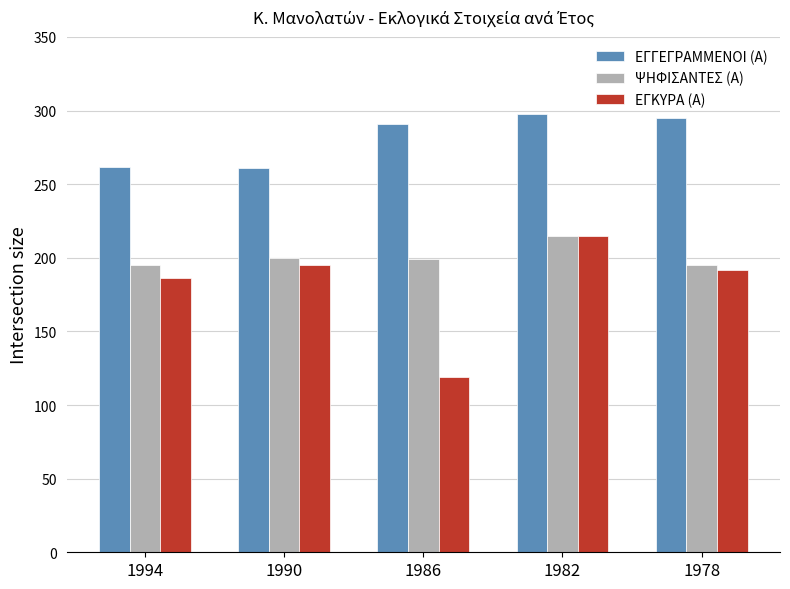

Which series has the widest spread of values?

ΕΓΚΥΡΑ (Α)